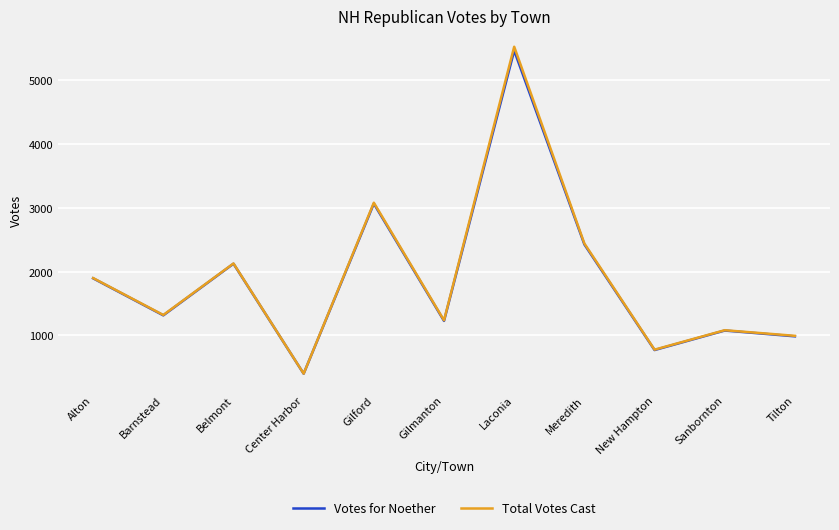

At which category does the chart reach its minimum across all series?

Center Harbor